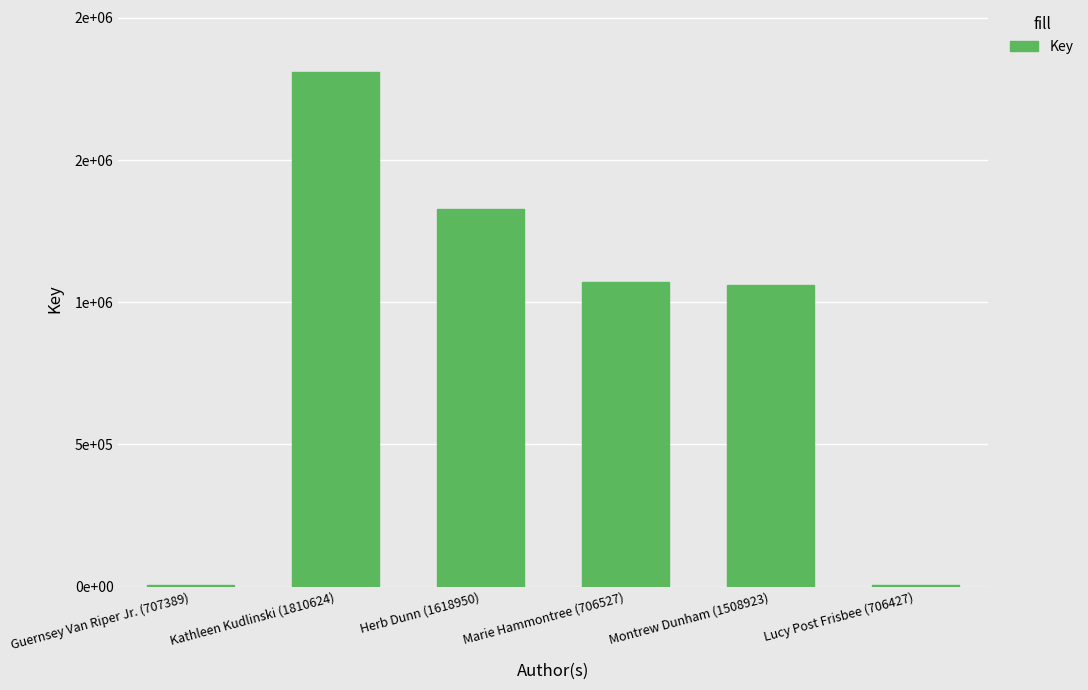

Does the chart contain stacked bars?

No